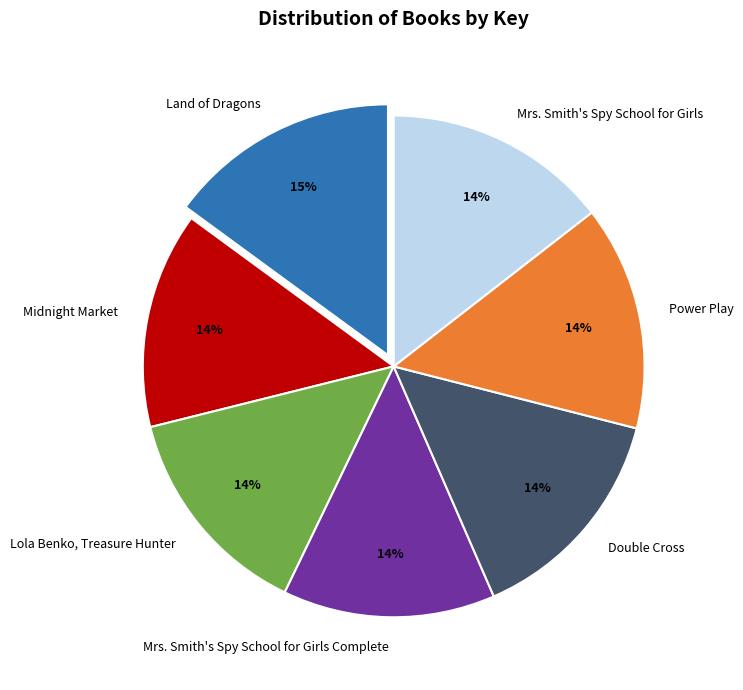

How many segments does this pie chart have?

7